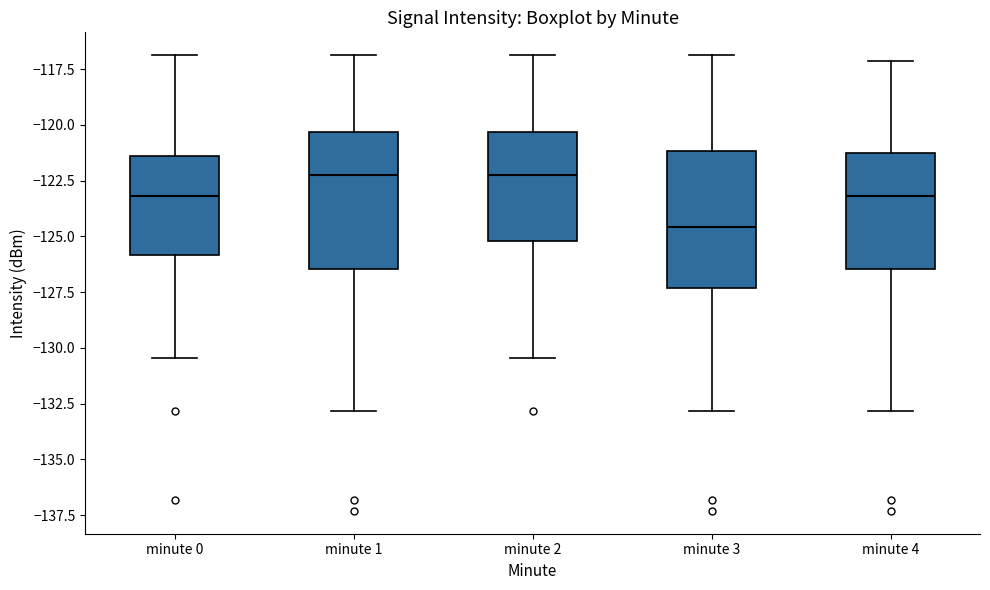

Which box has the lowest median line?

minute 3